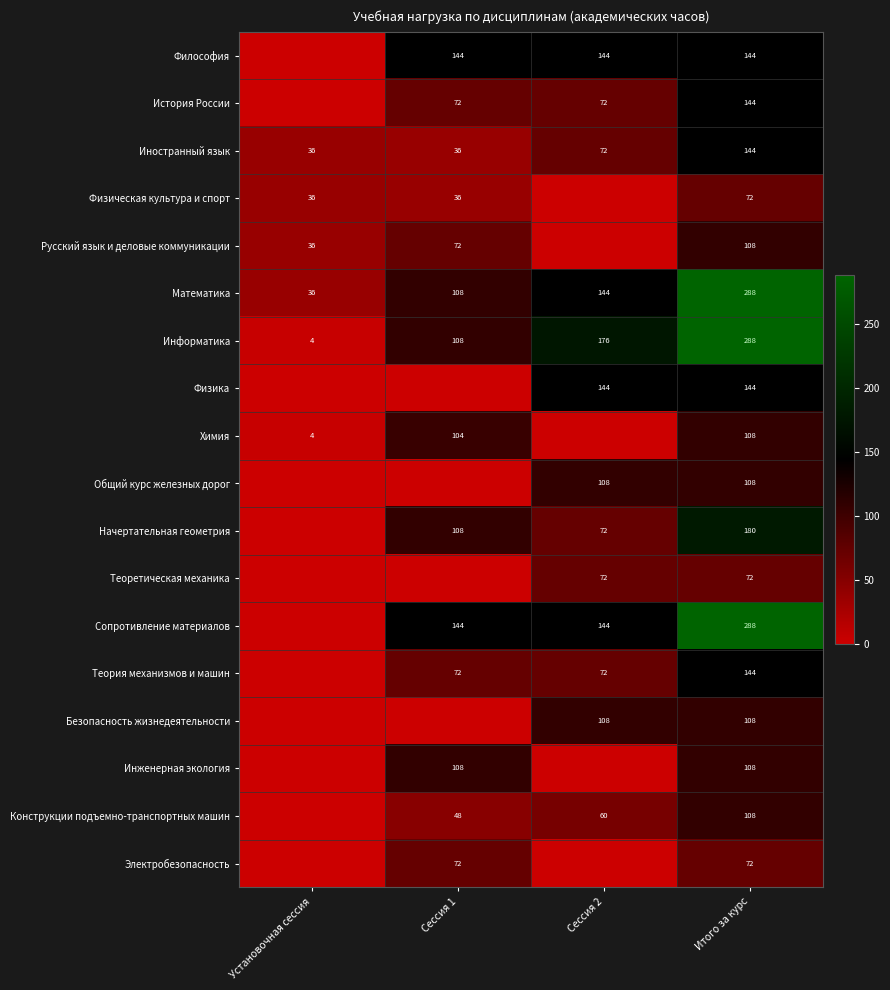

What is the sum of all Иностранный язык values?

288